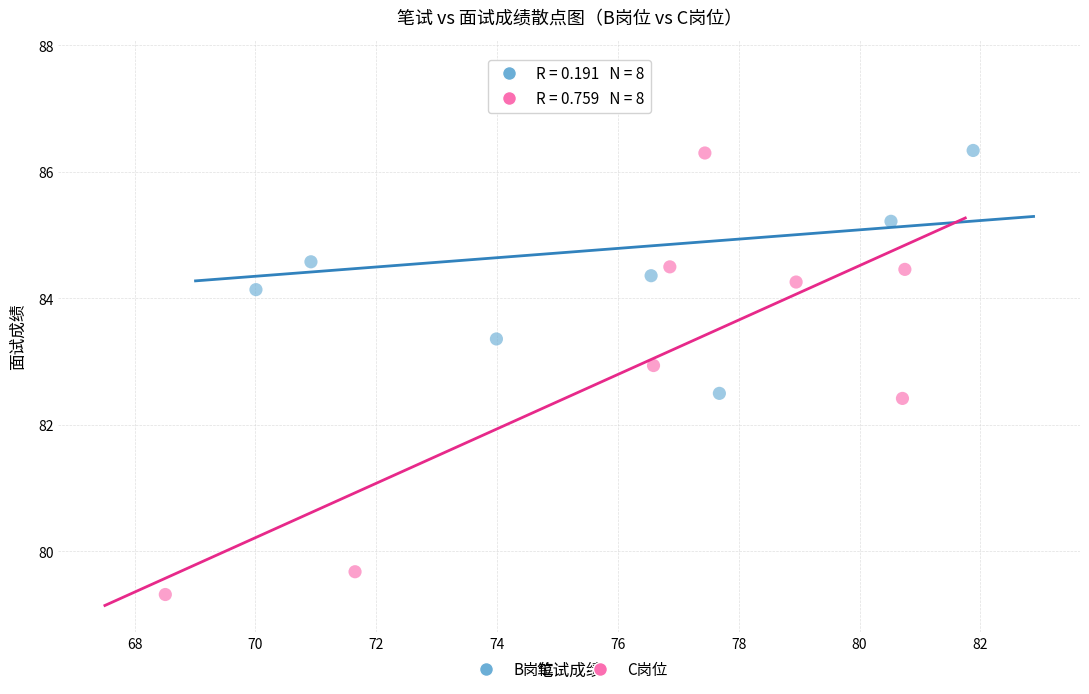

Which series reaches the minimum Y coordinate?

C岗位